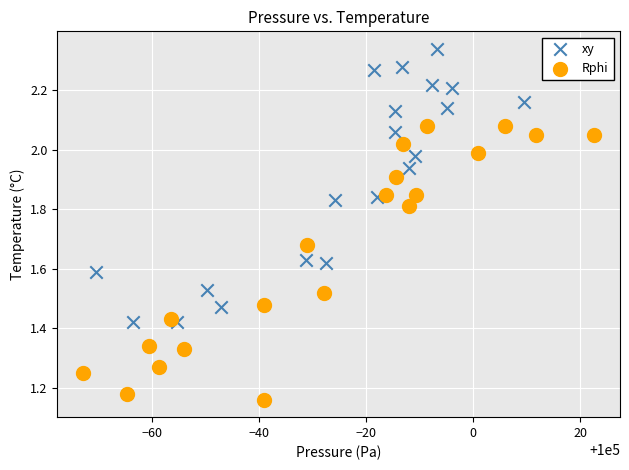

Which series reaches the maximum Y coordinate?

xy